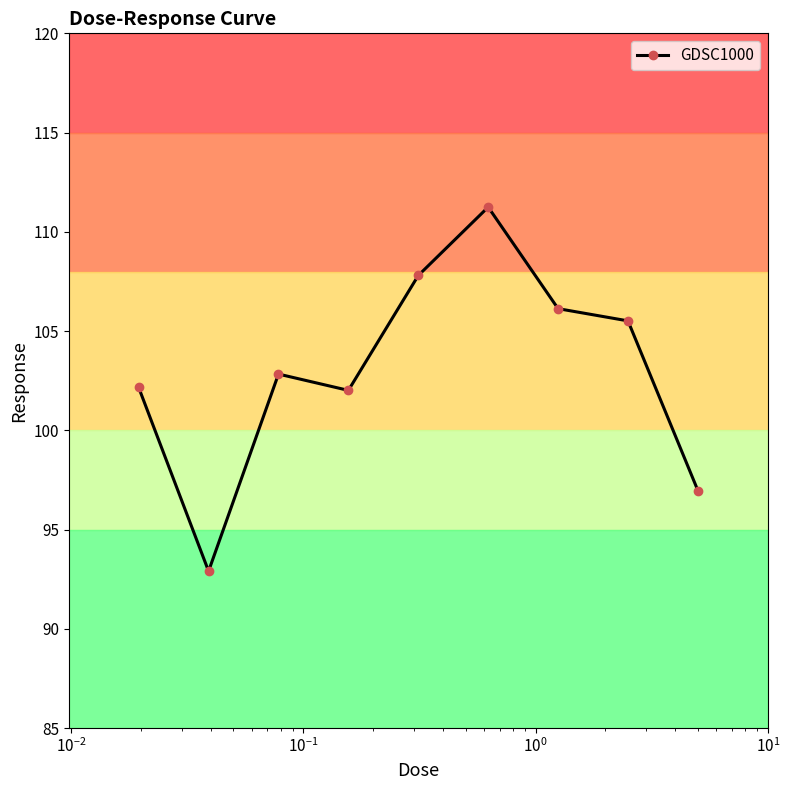

True or false: GDSC1000 has more than 0 interior local peaks.

True